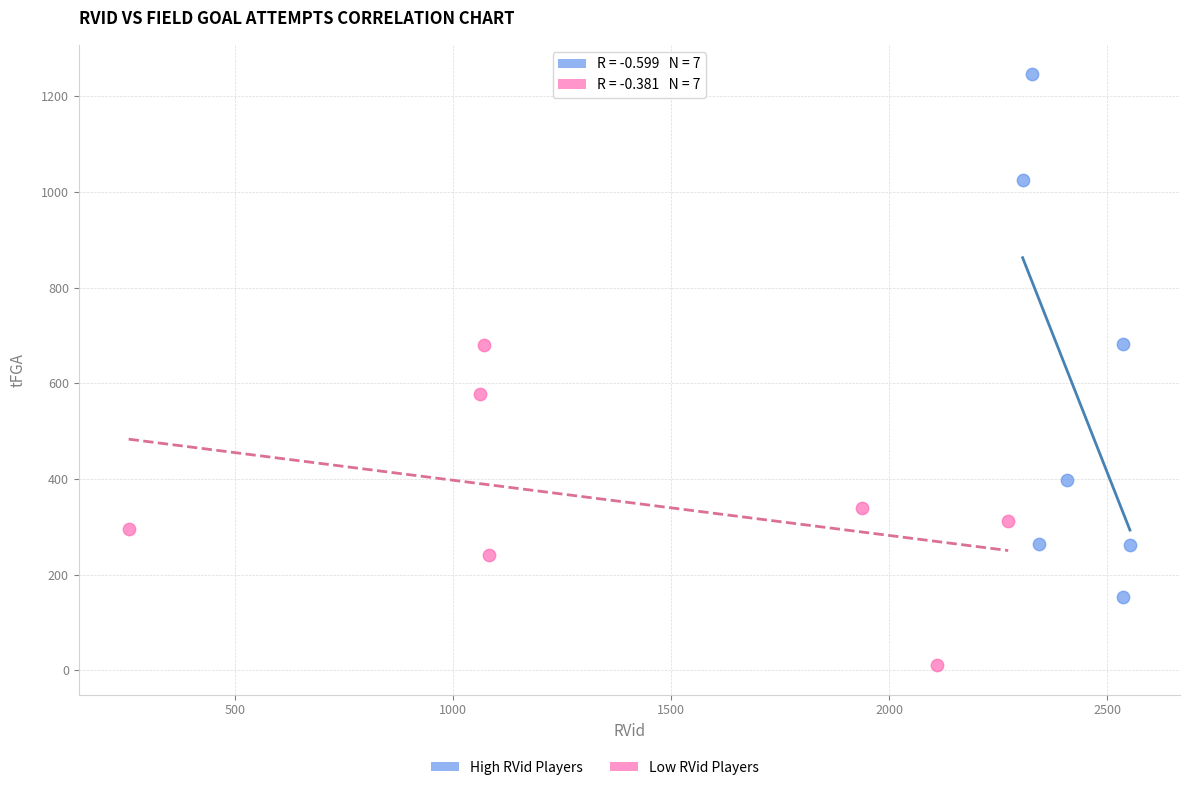

Which series has the largest Y range (max minus min)?

High RVid Players